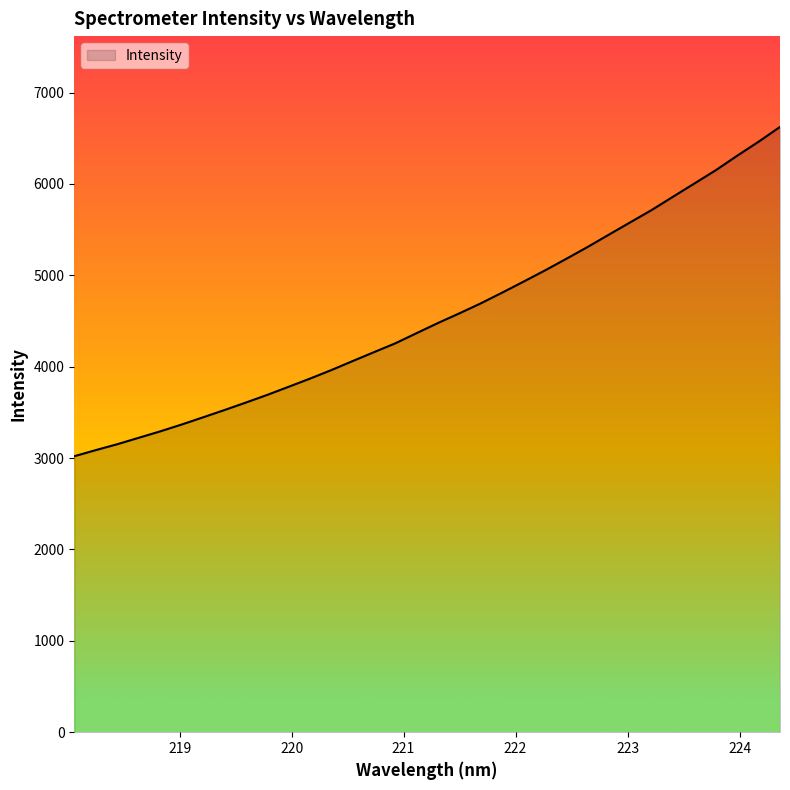

What is the difference between the maximum and minimum values?

3603.7